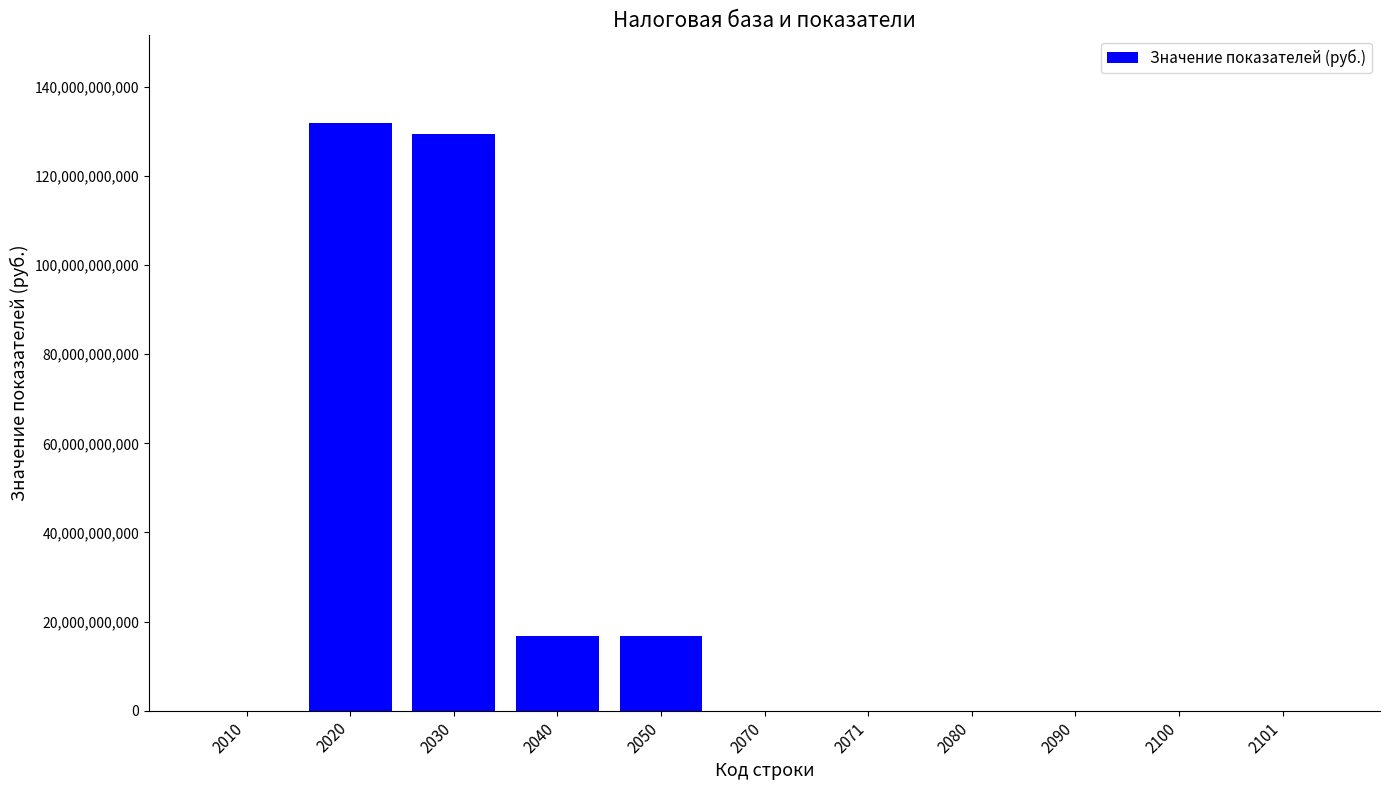

What is the approximate value at 2100, to the nearest 10?

2107370